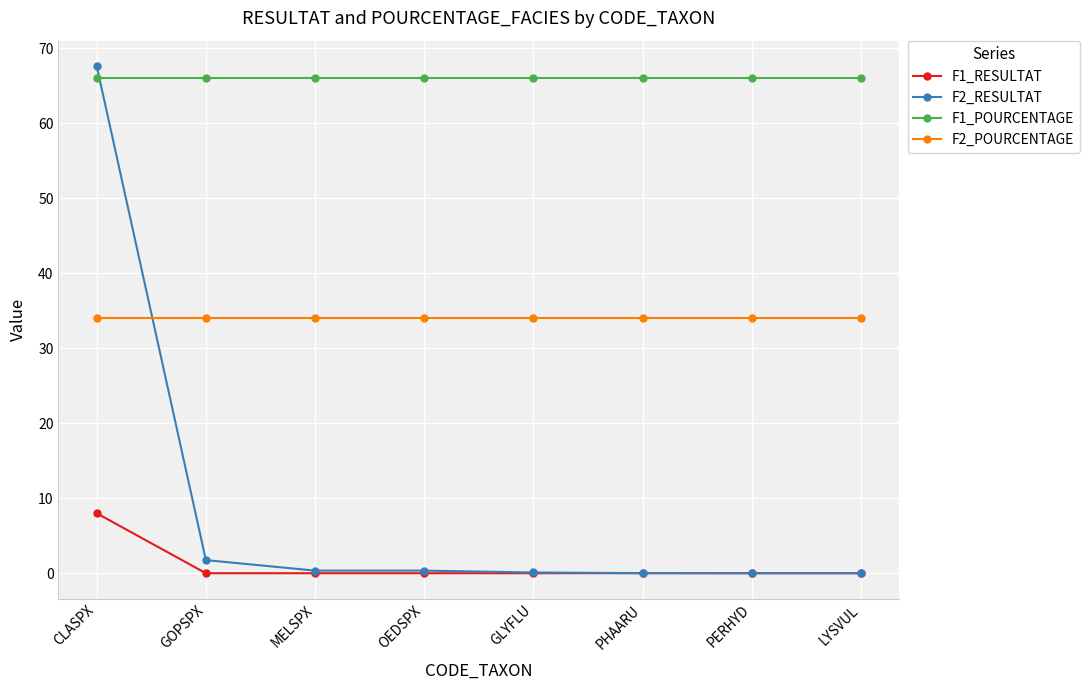

What is the total value across all series at LYSVUL?

100.0